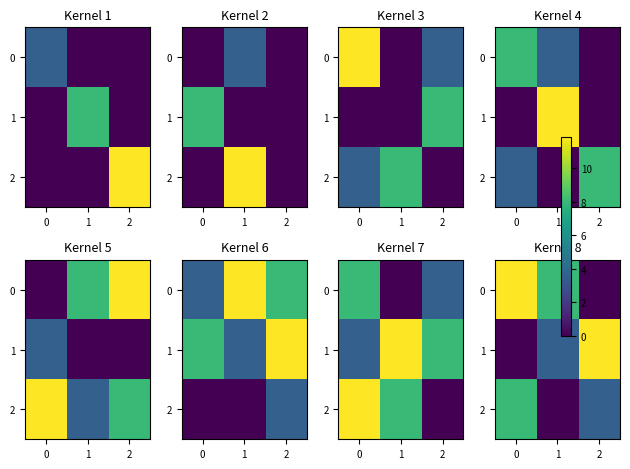

How many data points in 2 are less than 3?

1